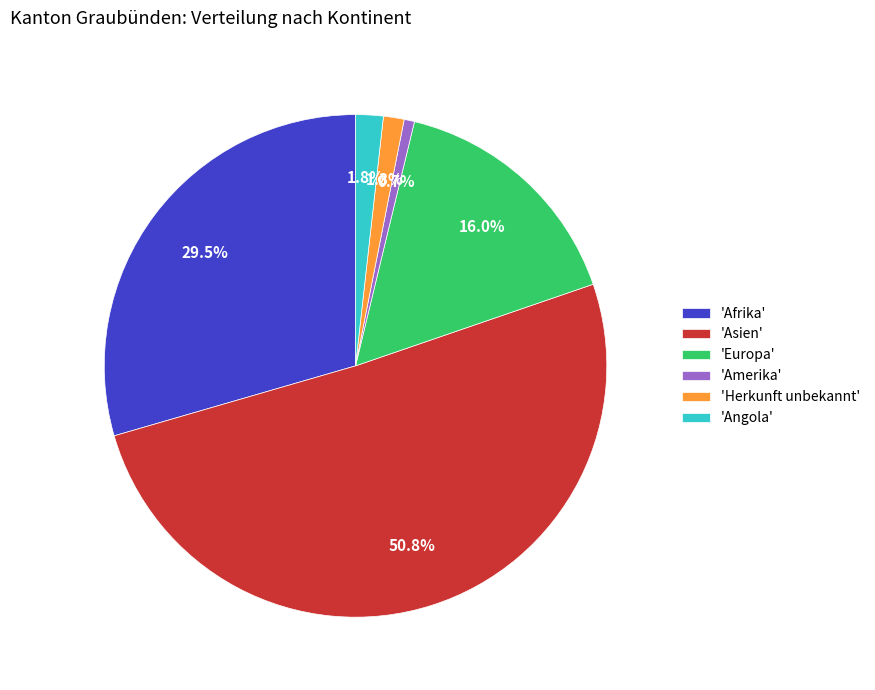

Combined, do 'Herkunft unbekannt' and 'Amerika' account for over 50%?

No